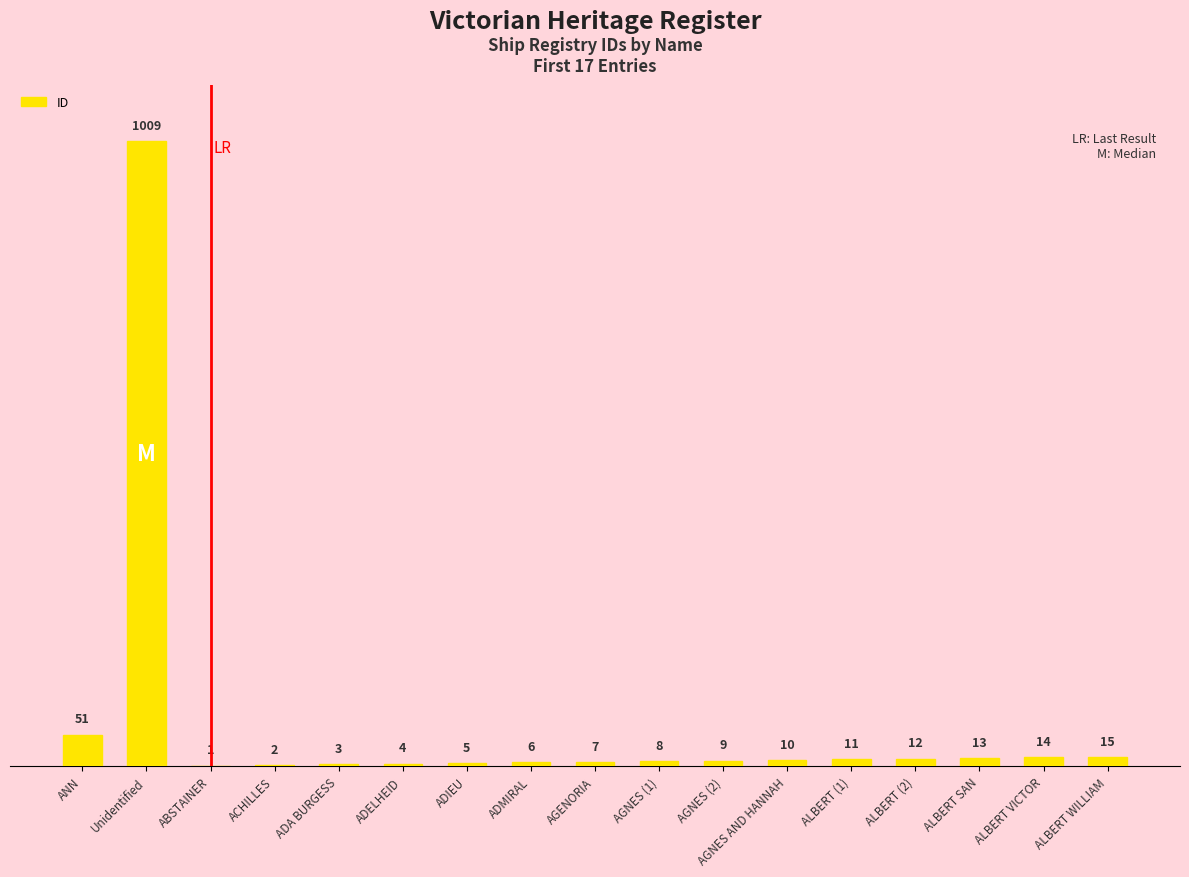

What is the sum of all values?

1180